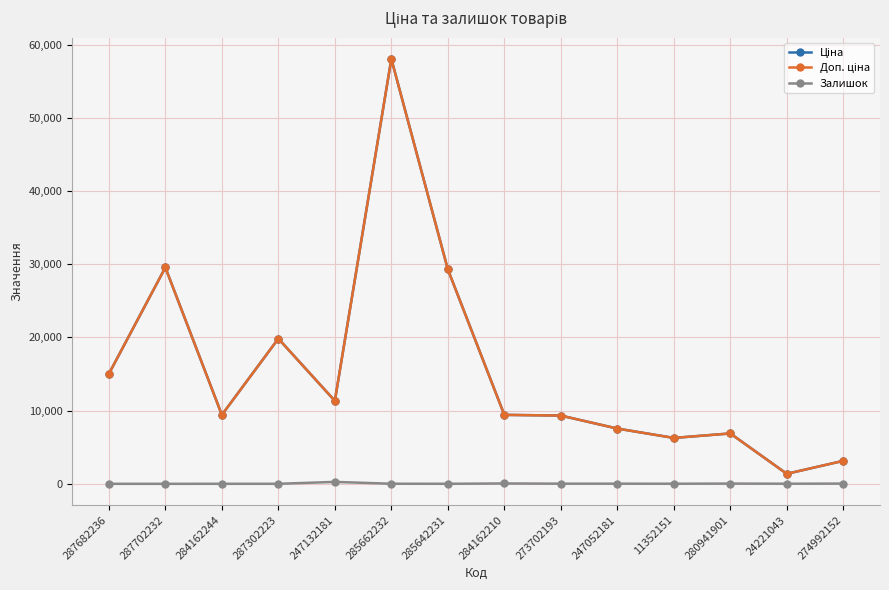

What is the total value across all series at 287682236?

30038.4